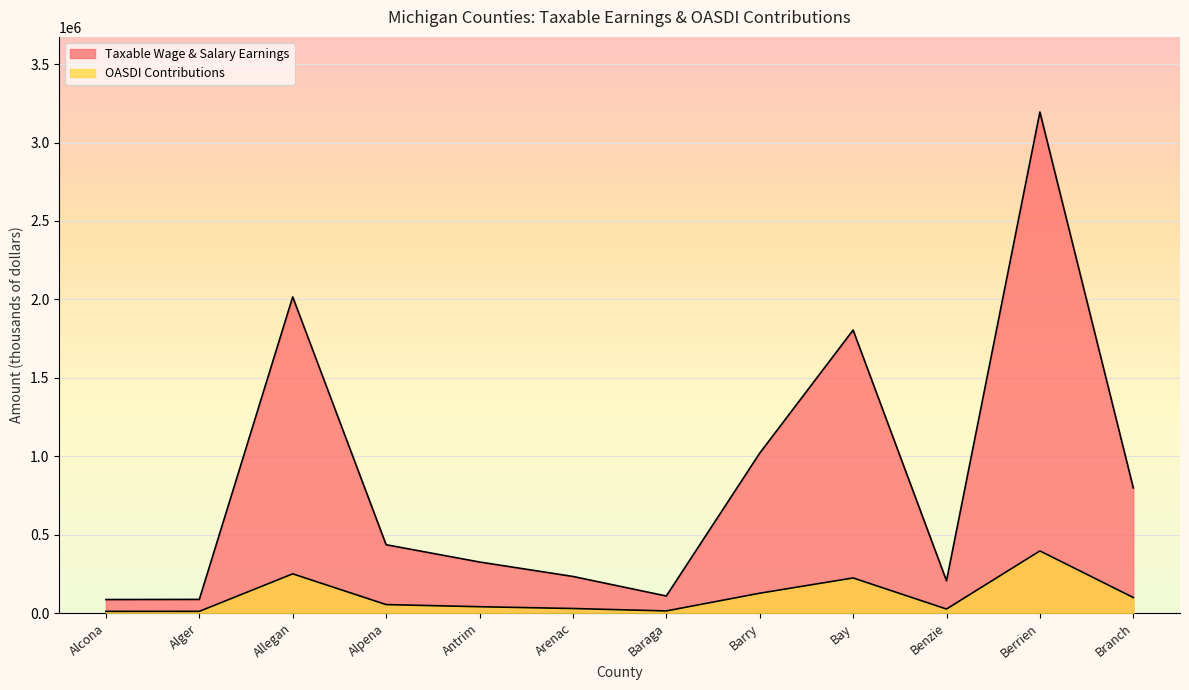

Which series has the largest total across all categories?

Taxable Wage & Salary Earnings